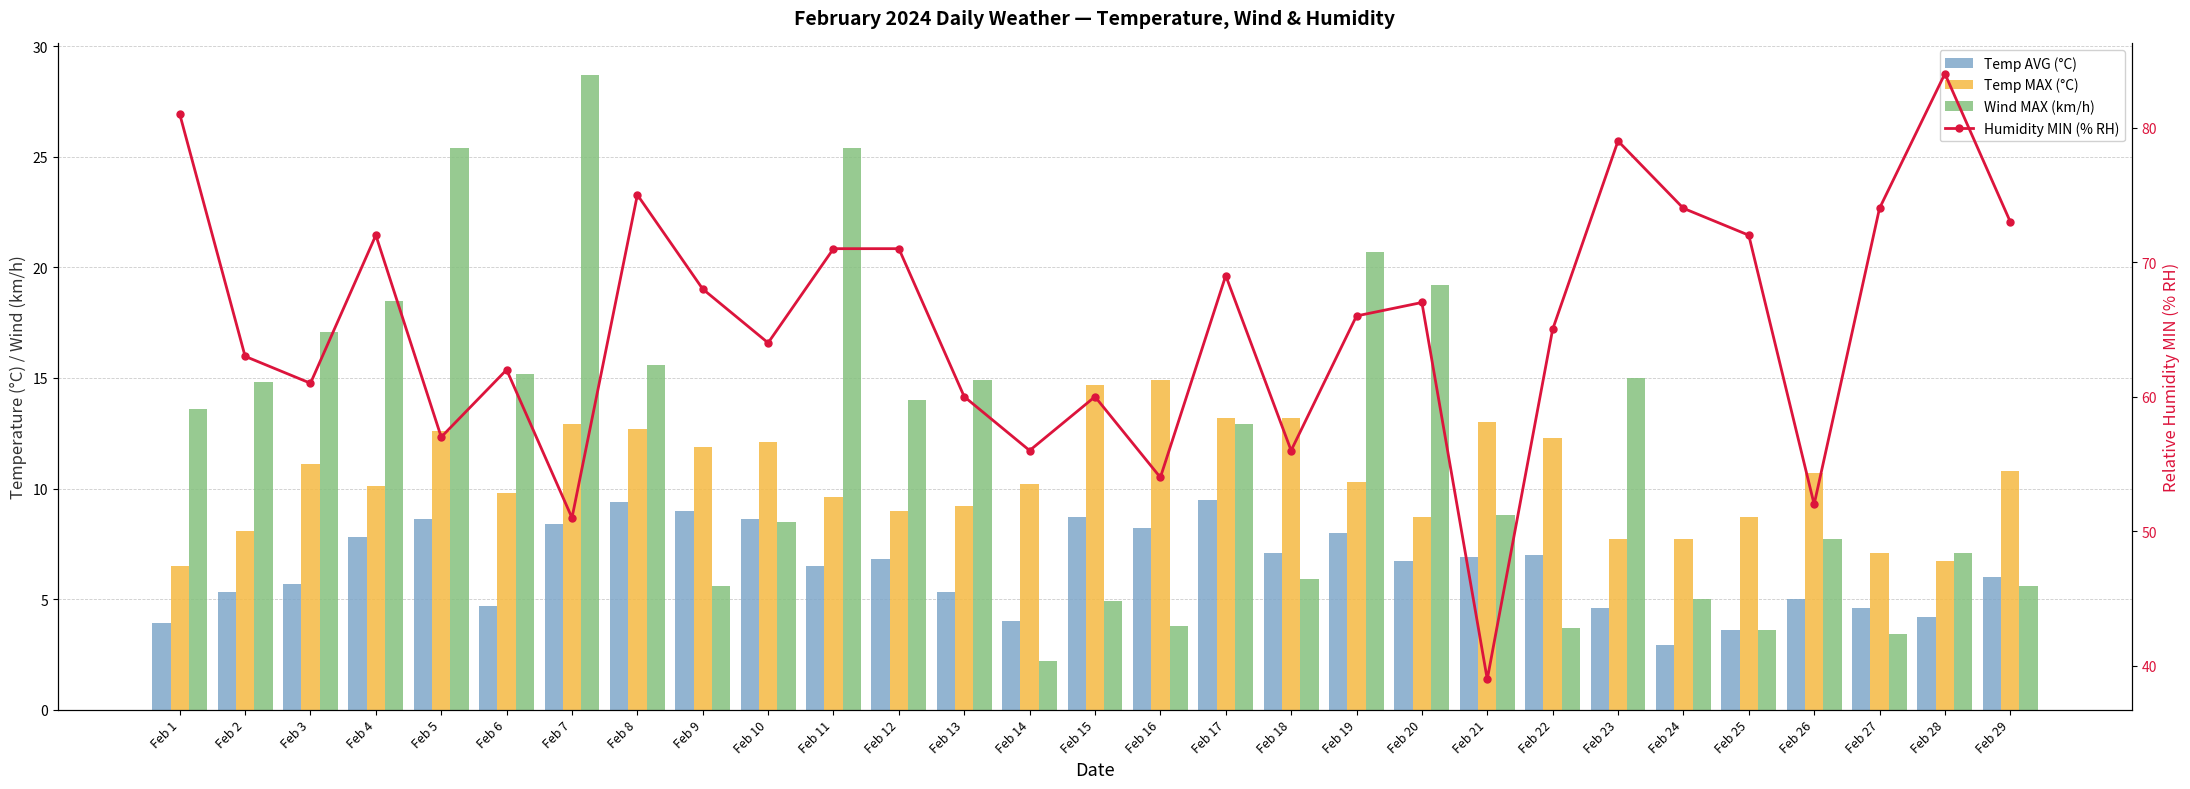

What is the value of the Humidity MIN (% RH) bar at the 25th from the left?

72.0